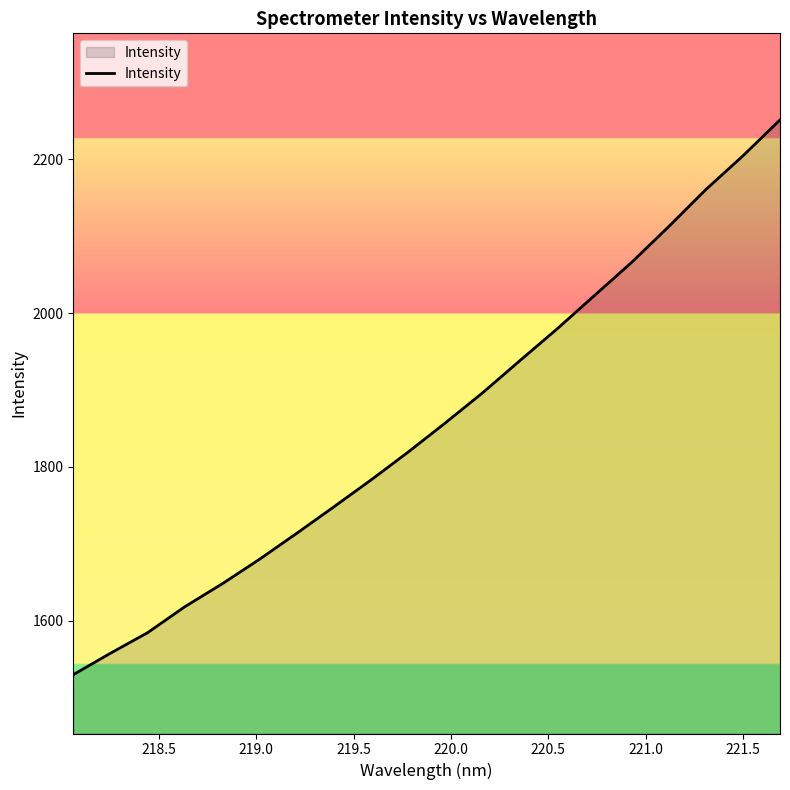

What is the average value?

1858.5